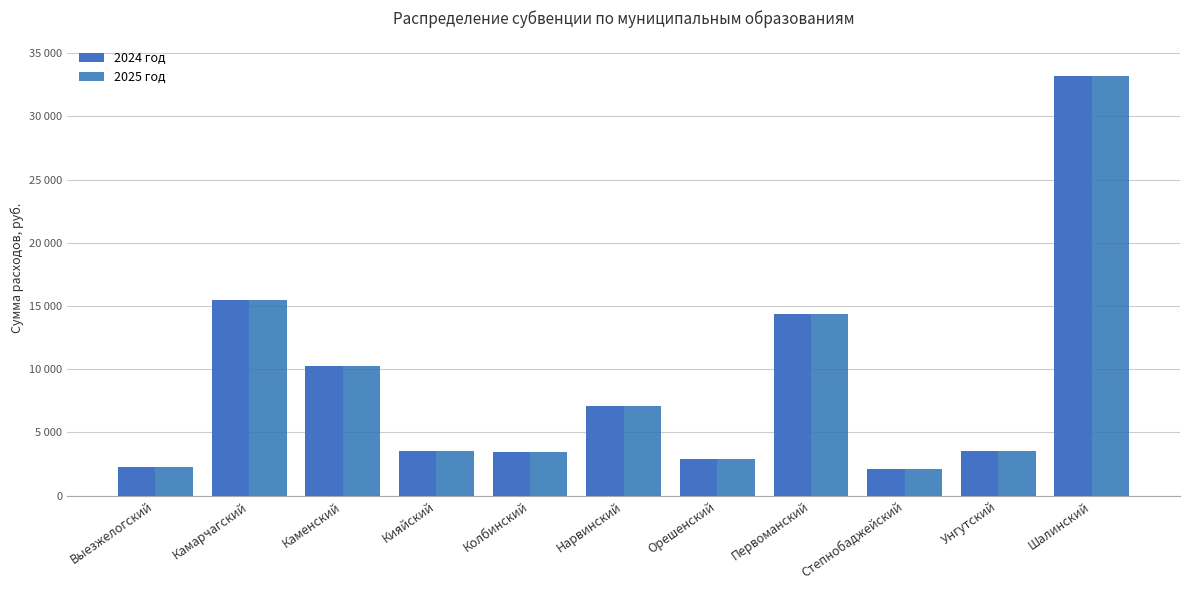

Reading left to right, list all the values displayed in this chart.

2024 год: Выезжелогский=2305.4	Камарчагский=15472.9	Каменский=10291.2	Кияйский=3526.8	Колбинский=3425.6	Нарвинский=7089.6	Орешенский=2934.2	Первоманский=14331.1	Степнобаджейский=2074.1	Унгутский=3555.7	Шалинский=33193.4
2025 год: Выезжелогский=2305.4	Камарчагский=15472.9	Каменский=10291.2	Кияйский=3526.8	Колбинский=3425.6	Нарвинский=7089.6	Орешенский=2934.2	Первоманский=14331.1	Степнобаджейский=2074.1	Унгутский=3555.7	Шалинский=33193.4